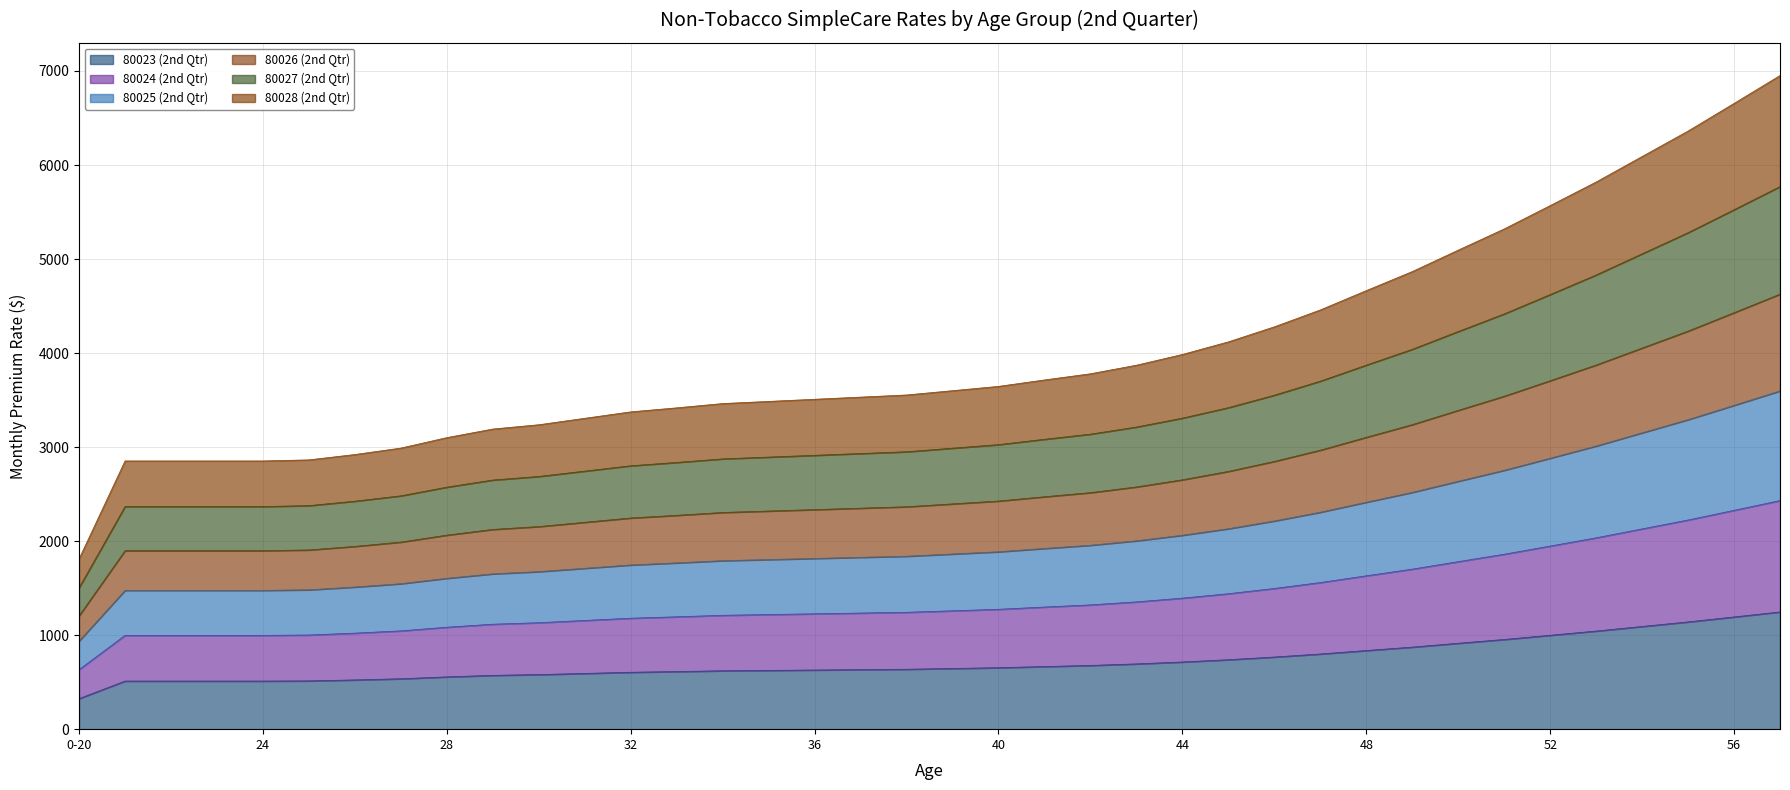

What is the lowest value of the 80023 (2nd Qtr) series?

324.9